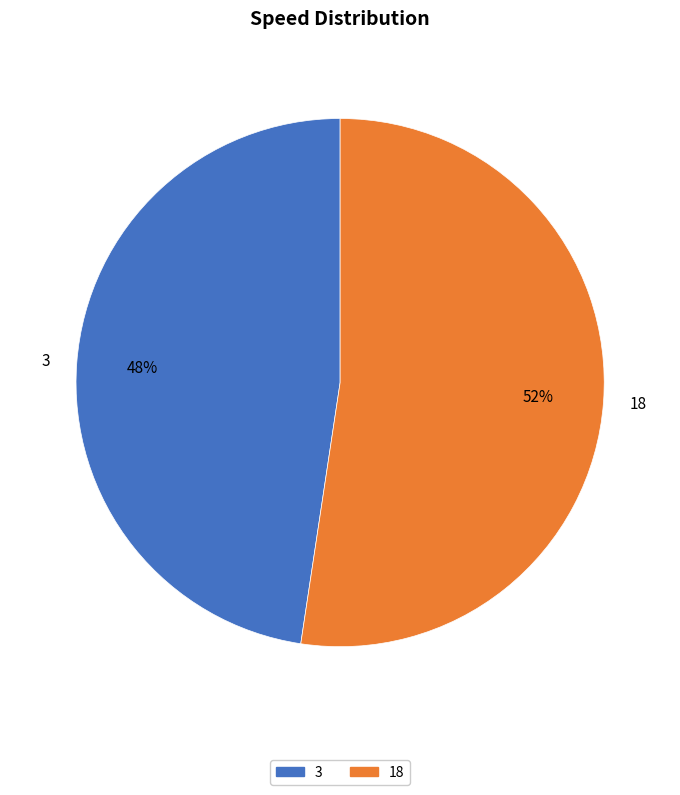

What is the smallest slice in the pie chart?

3